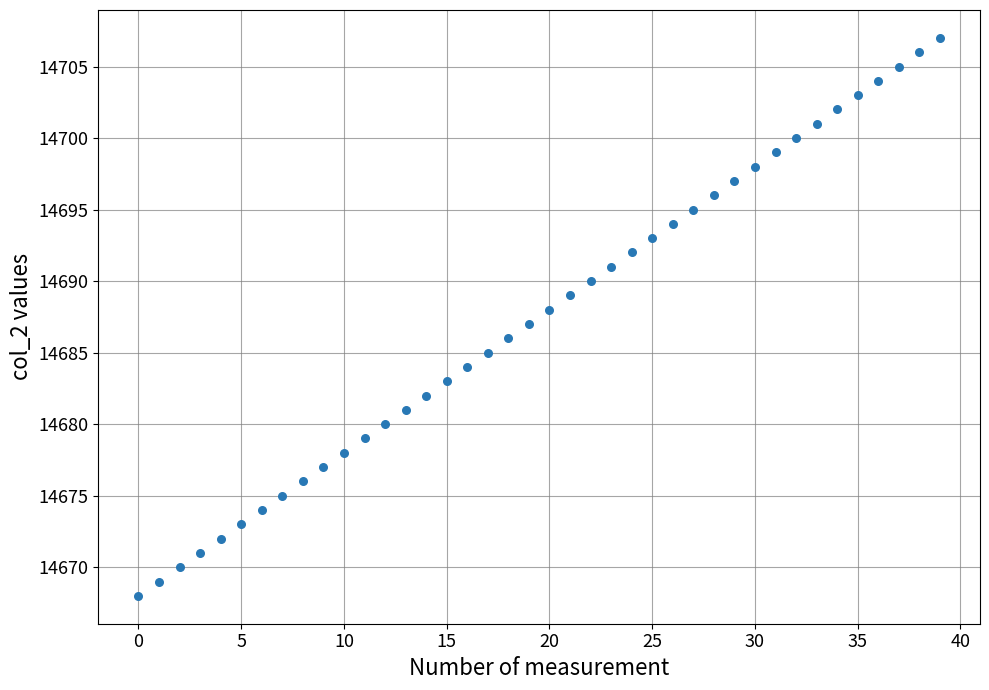

What is the range of Y values (max minus min)?

39